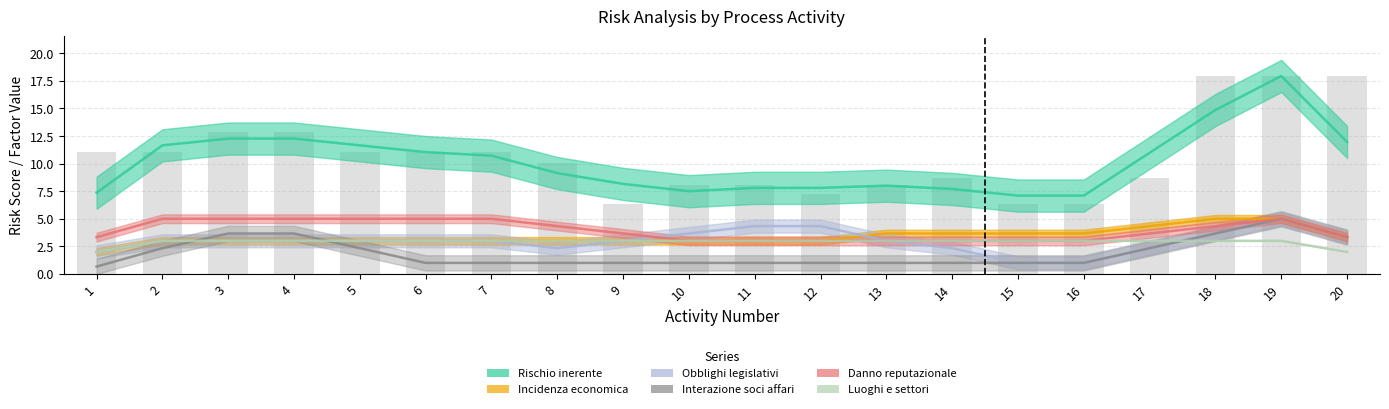

The Rischio inerente series shows 17.9 at 19. True or false?

True